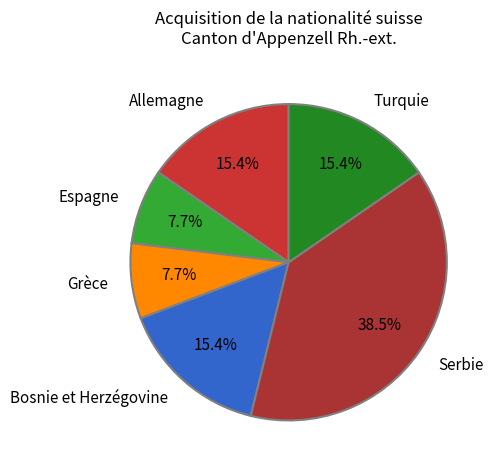

True or false: Serbie accounts for 30% of the total.

False